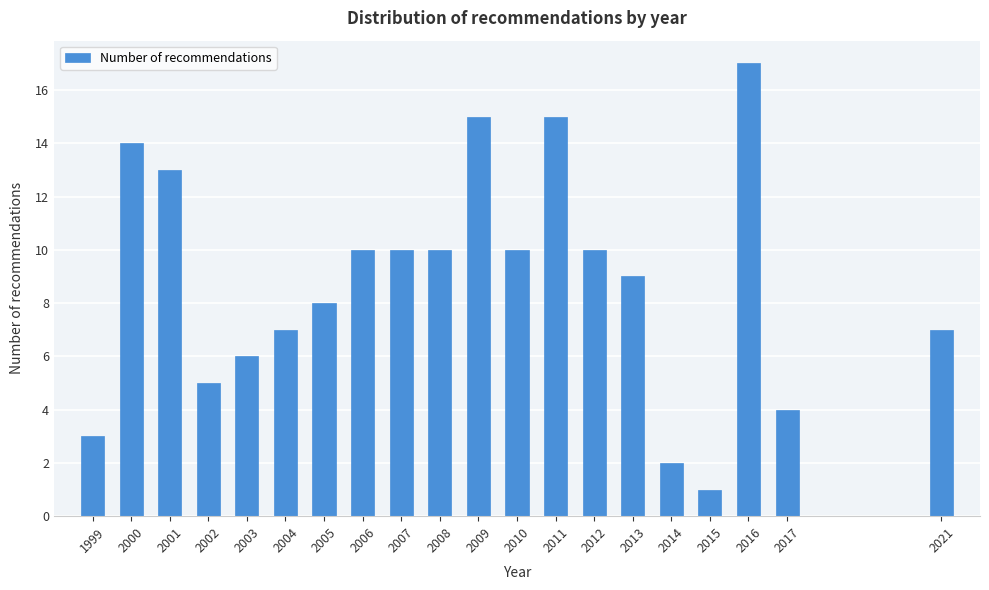

Reading left to right, what are all the values shown in this chart?

3	14	13	5	6	7	8	10	10	10	15	10	15	10	9	2	1	17	4	7